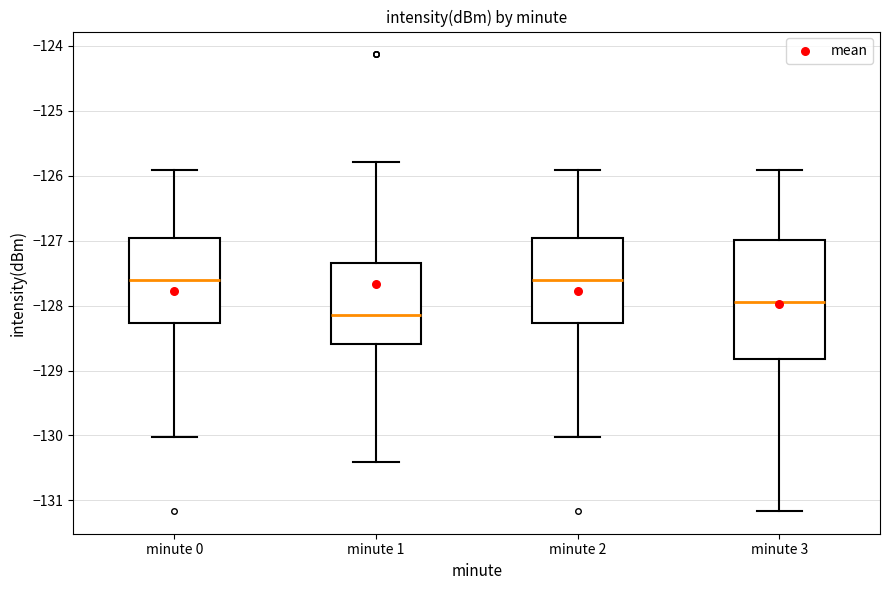

Reading left to right, transcribe this box plot: for each box, give where its median line is, the range the box spans, and where its two whiskers end, as read against the y-axis. The values are not printed on the chart, so give them approximately, as read against the axis.

minute 0: median -127.6, box -128.3 to -127.0, whiskers -130.0 to -125.9
minute 1: median -128.1, box -128.6 to -127.4, whiskers -130.4 to -125.8
minute 2: median -127.6, box -128.3 to -127.0, whiskers -130.0 to -125.9
minute 3: median -127.9, box -128.8 to -127.0, whiskers -131.2 to -125.9